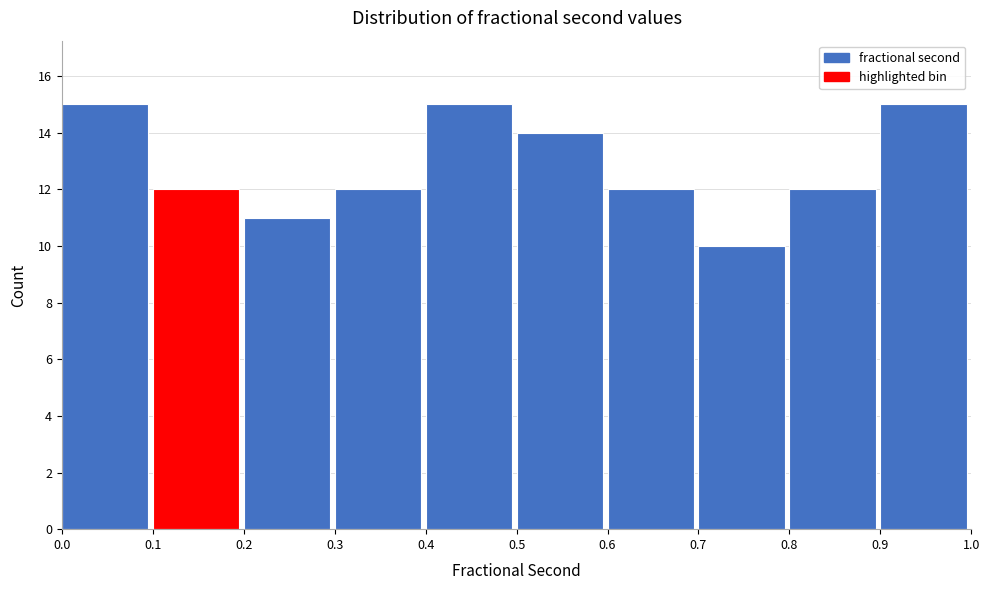

Reading left to right, transcribe this chart: for each bar, give the range it covers on the x-axis and its height. The values are not printed on the chart, so give them approximately, as read against the axis.

0.0 to 0.1: 15
0.1 to 0.2: 12
0.2 to 0.3: 11
0.3 to 0.4: 12
0.4 to 0.5: 15
0.5 to 0.6: 14
0.6 to 0.7: 12
0.7 to 0.8: 10
0.8 to 0.9: 12
0.9 to 1.0: 15